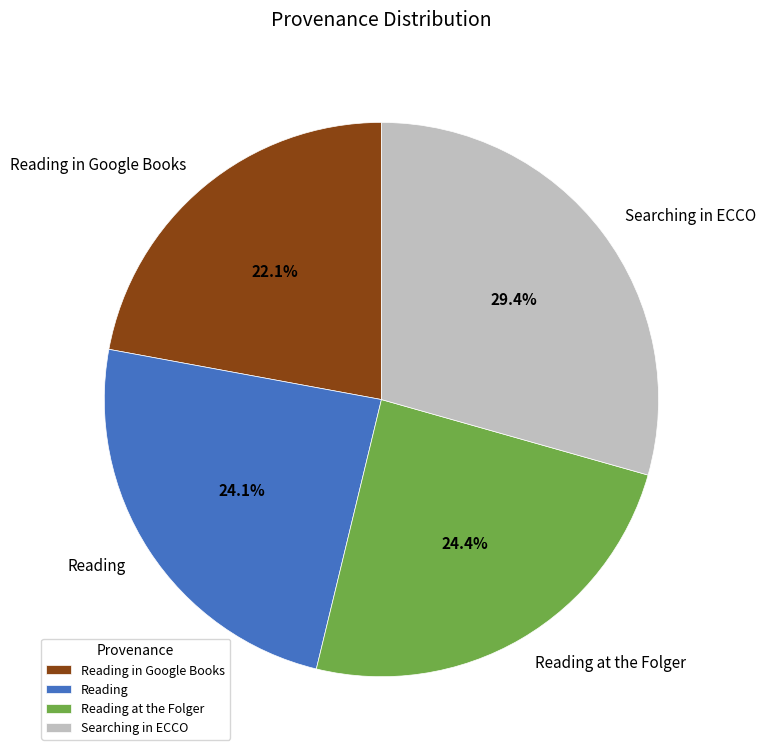

How much of the chart is everything except Reading at the Folger?

75.6%